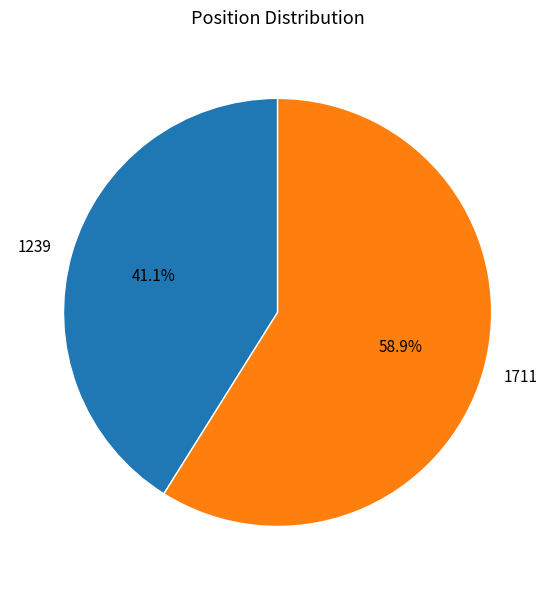

Count the number of slices in the pie.

2